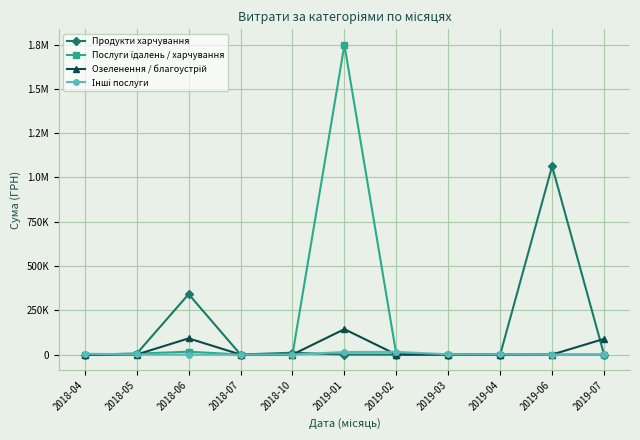

Which series has the largest total across all categories?

Послуги їдалень / харчування